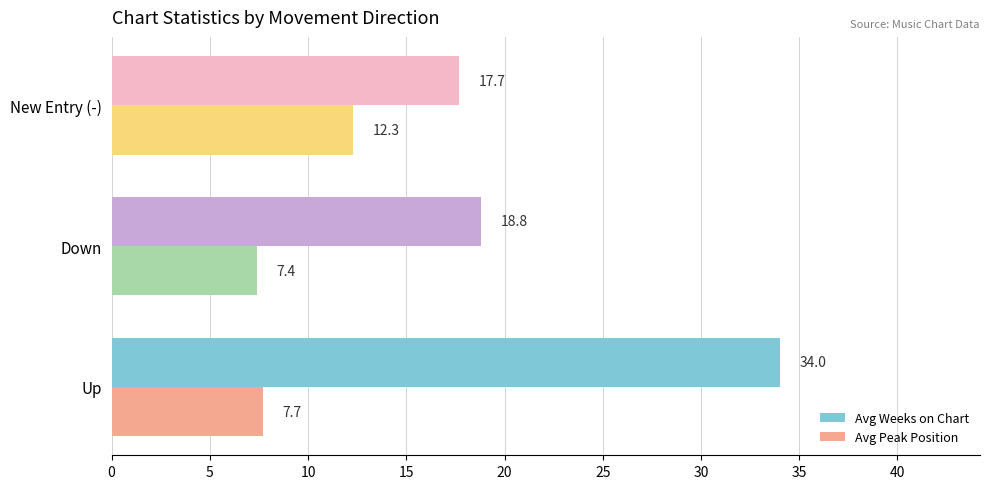

Which series has the widest spread of values?

Avg Weeks on Chart